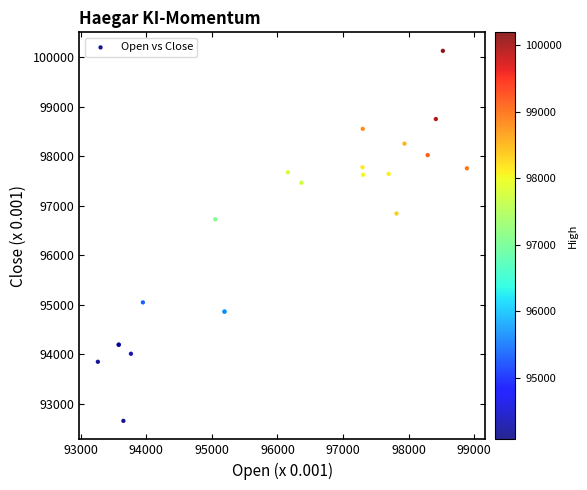

What Y value in the scatter plot is closest to 96392?

96727